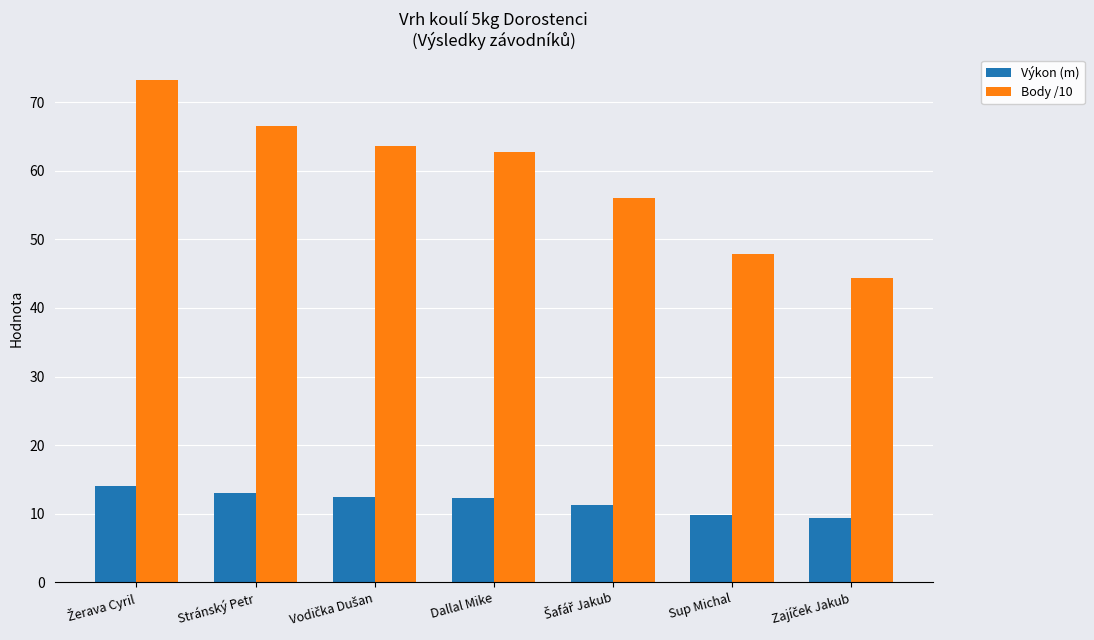

What is the label of the 2nd bar from the left?

Stránský Petr